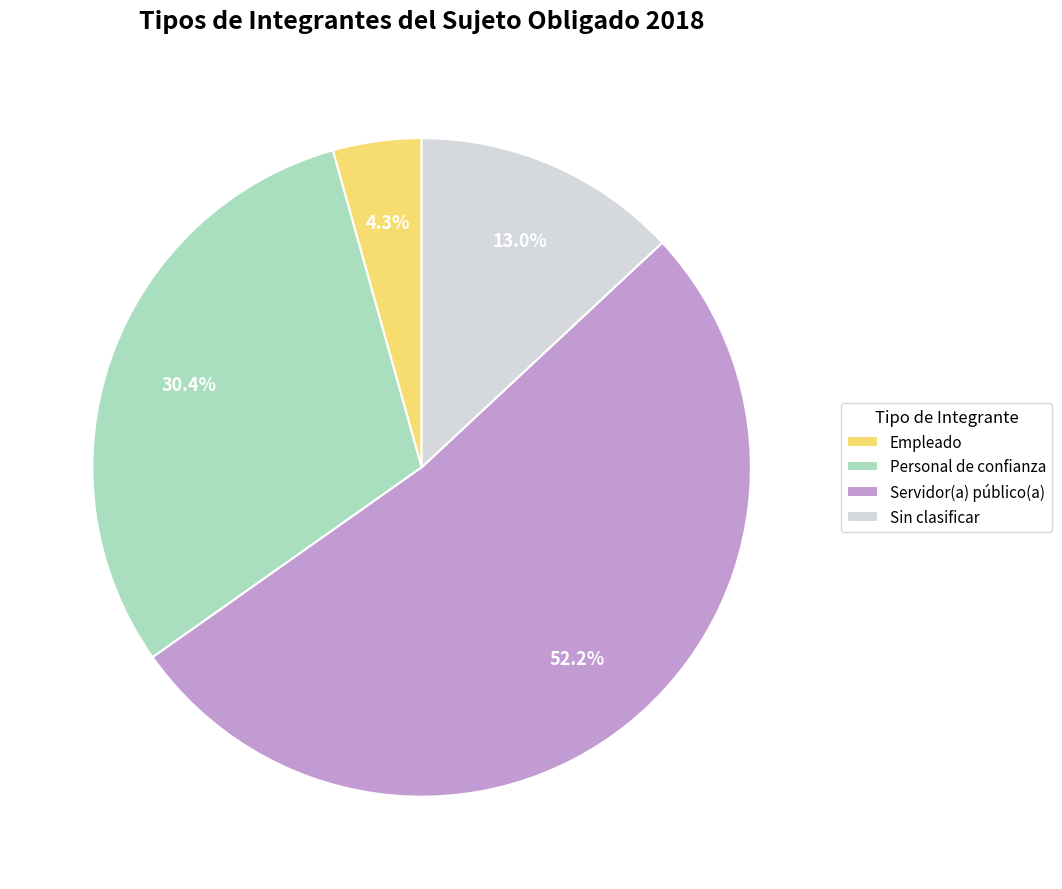

Rank the categories by value from highest to lowest.

Servidor(a) público(a), Personal de confianza, Sin clasificar, Empleado